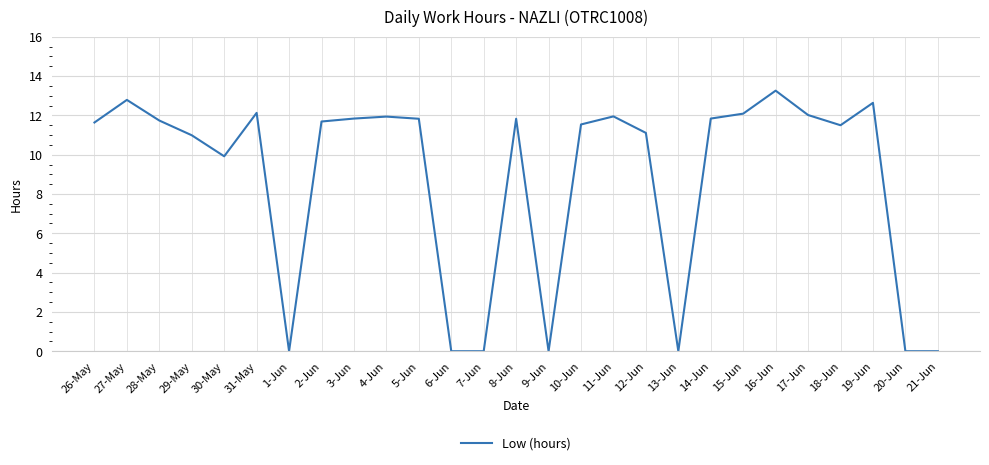

Which has a higher value, 19-Jun or 29-May?

19-Jun